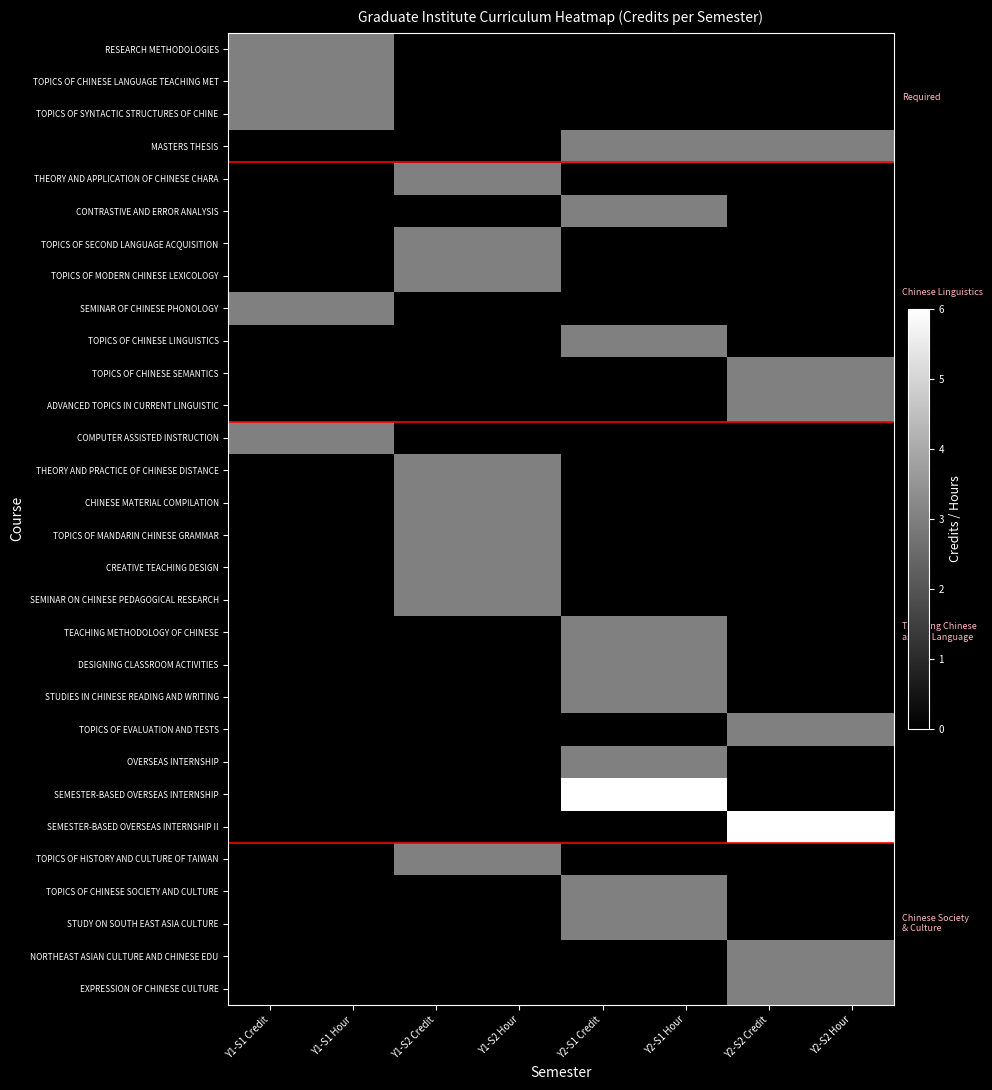

At which category does the chart reach its minimum across all series?

Y1-S1 Credit